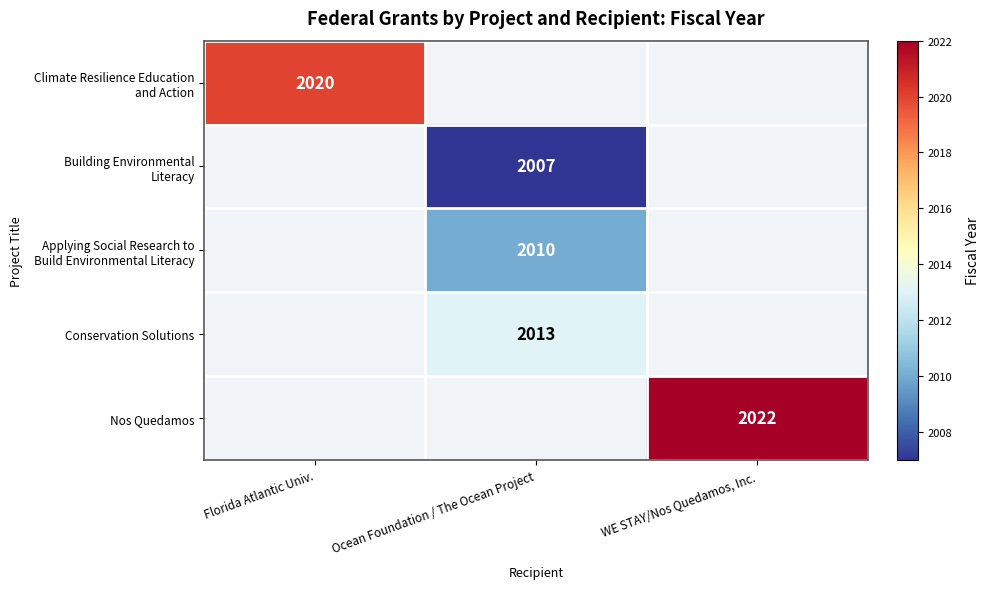

The value of Conservation Solutions at Ocean Foundation / The Ocean Project is 2013. True or false?

True